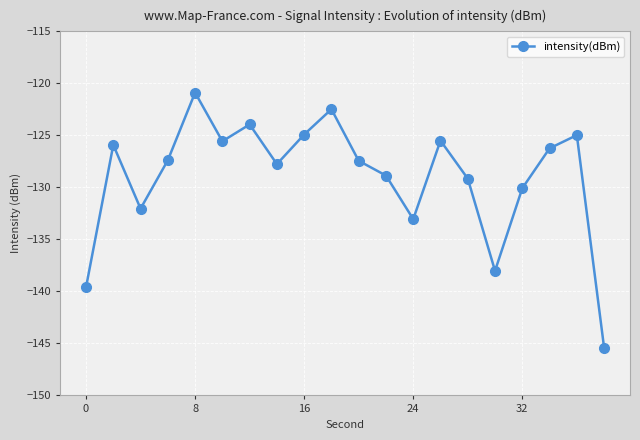

How many interior local valleys (lower than both neighbors) does the data have?

5